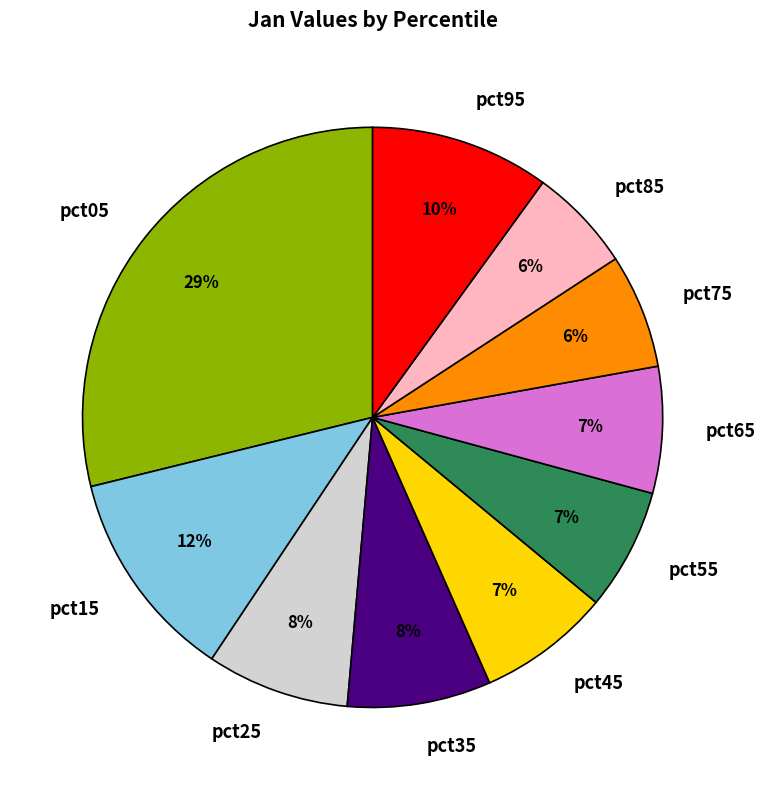

Is the sum of pct15 and pct55 greater than half?

No